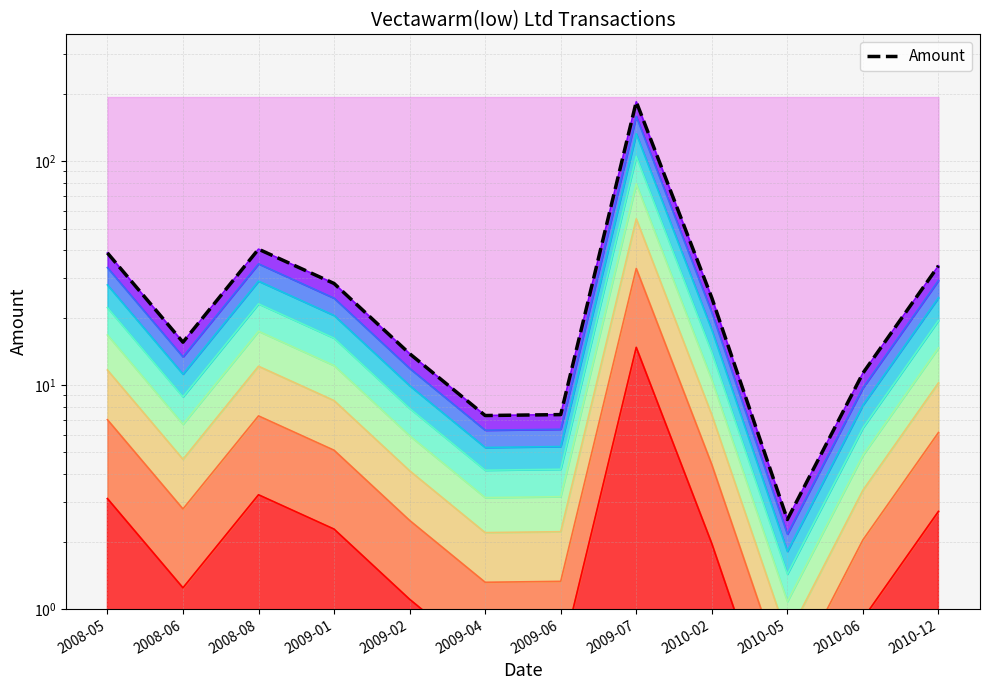

Reading left to right, list all the values displayed in this chart.

2008-05=38.9	2008-06=15.5	2008-08=40.5	2009-01=28.4	2009-02=13.8	2009-04=7.3	2009-06=7.4	2009-07=184.2	2010-02=24.5	2010-05=2.5	2010-06=11.3	2010-12=34.1